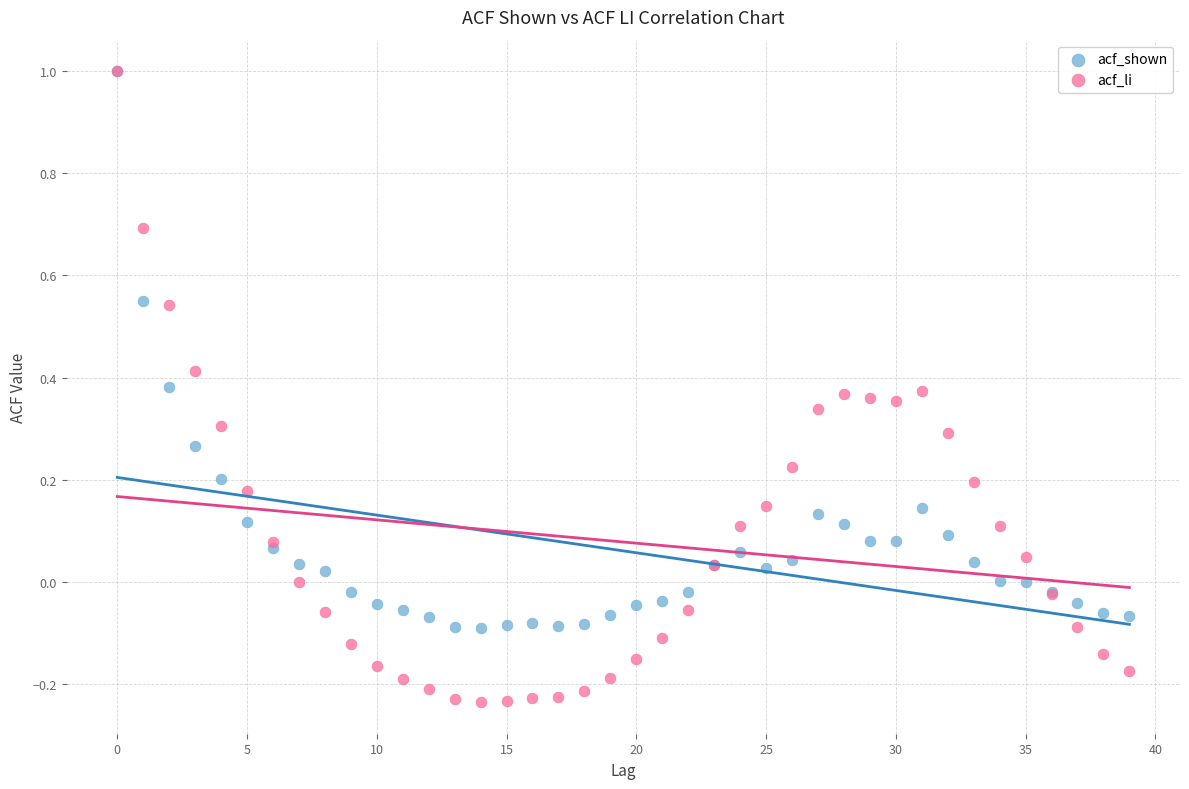

Which series has the widest spread of Y values?

acf_li